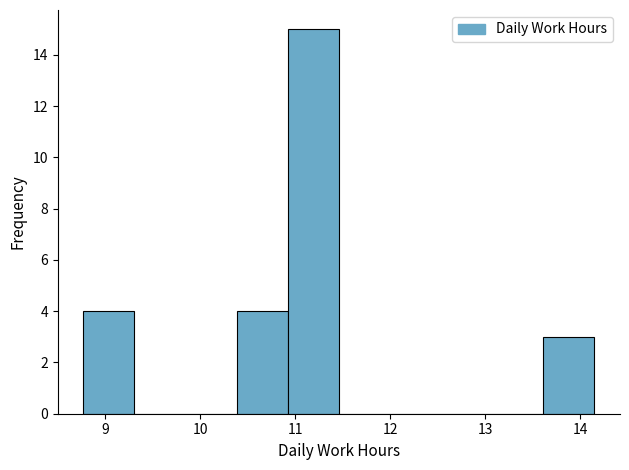

Reading left to right, transcribe this chart: for each bar, give the range it covers on the x-axis and its height. Neither the bar edges nor the heights are printed on the chart, so give them approximately, as read against the axes.

8.8 to 9.3: 4
9.3 to 9.8: 0
9.8 to 10.4: 0
10.4 to 10.9: 4
10.9 to 11.5: 15
11.5 to 12.0: 0
12.0 to 12.5: 0
12.5 to 13.1: 0
13.1 to 13.6: 0
13.6 to 14.2: 3